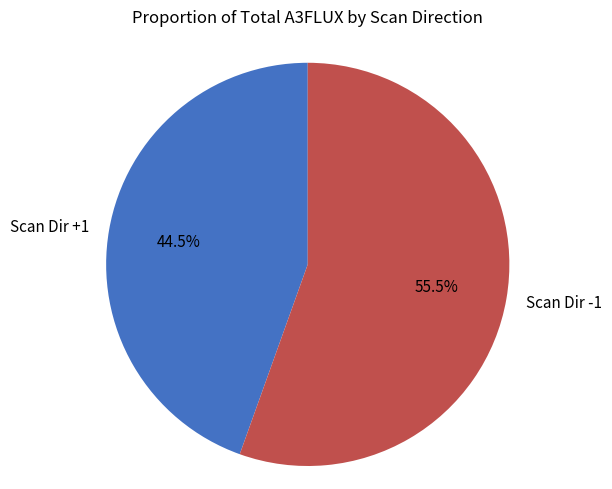

What is the ratio of the value at Scan Dir +1 to the value at Scan Dir -1?

0.8